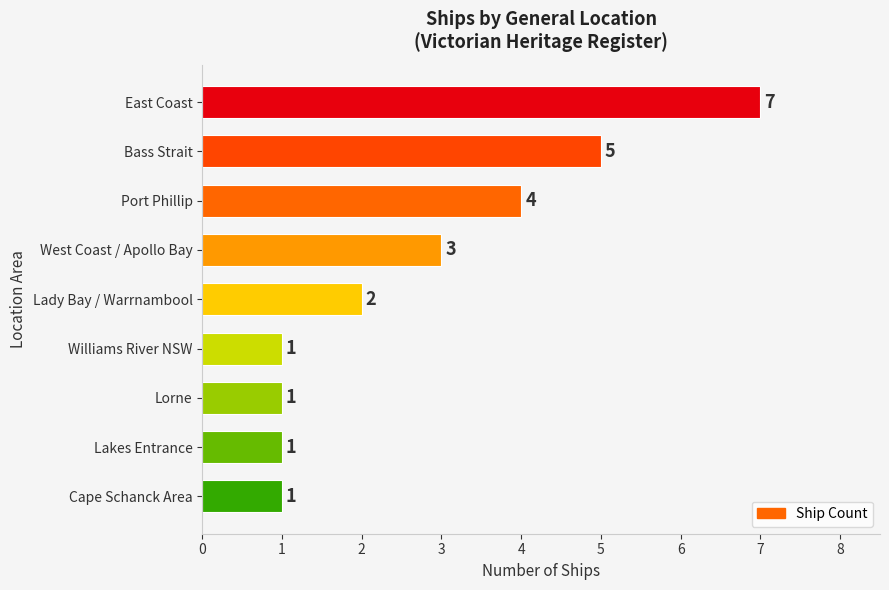

How many categories are shown in the chart?

9